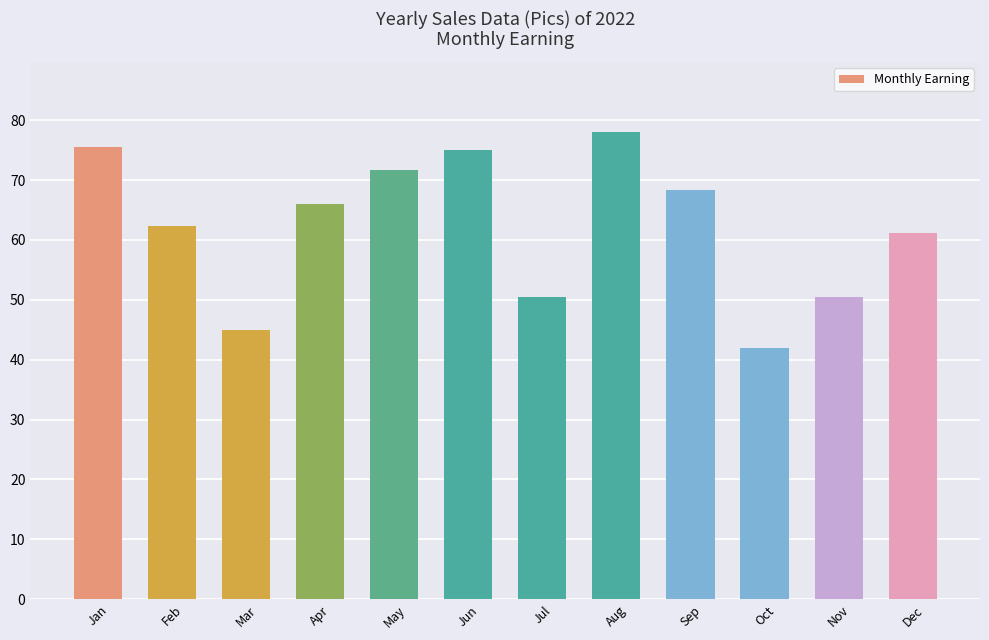

Does the chart contain any negative values?

No